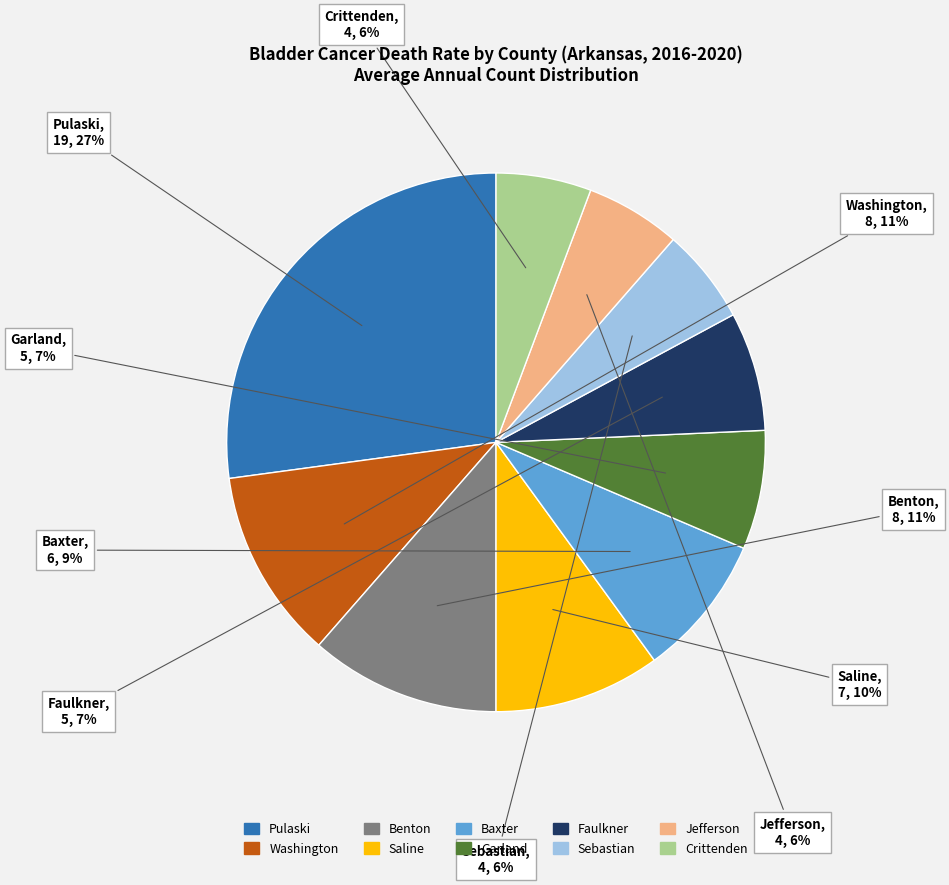

To the nearest percent, what is the average slice percentage?

10%